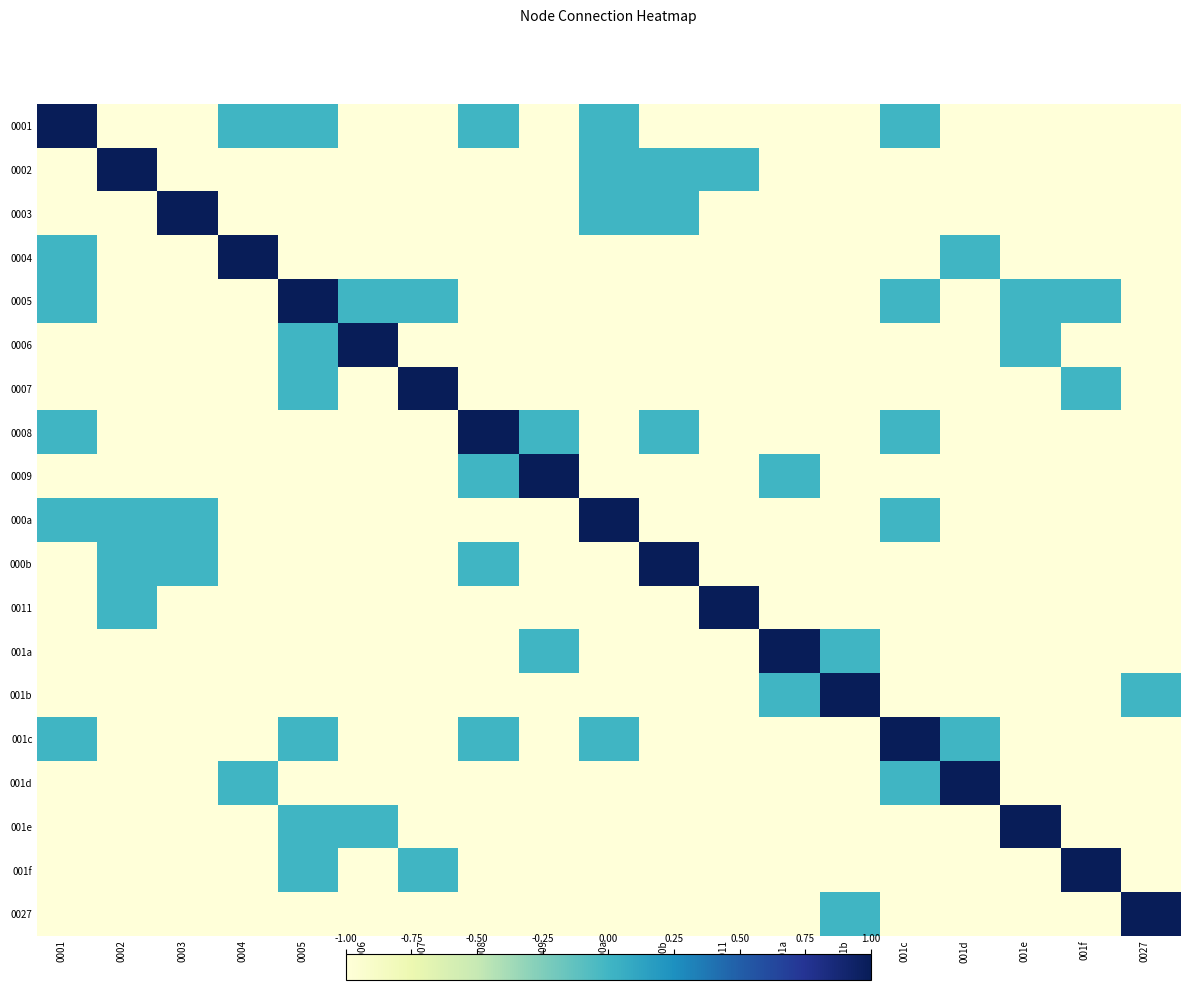

List the series in order of their peak value, lowest first.

0001, 0002, 0003, 0004, 0005, 0006, 0007, 0008, 0009, 000a, 000b, 0011, 001a, 001b, 001c, 001d, 001e, 001f, 0027